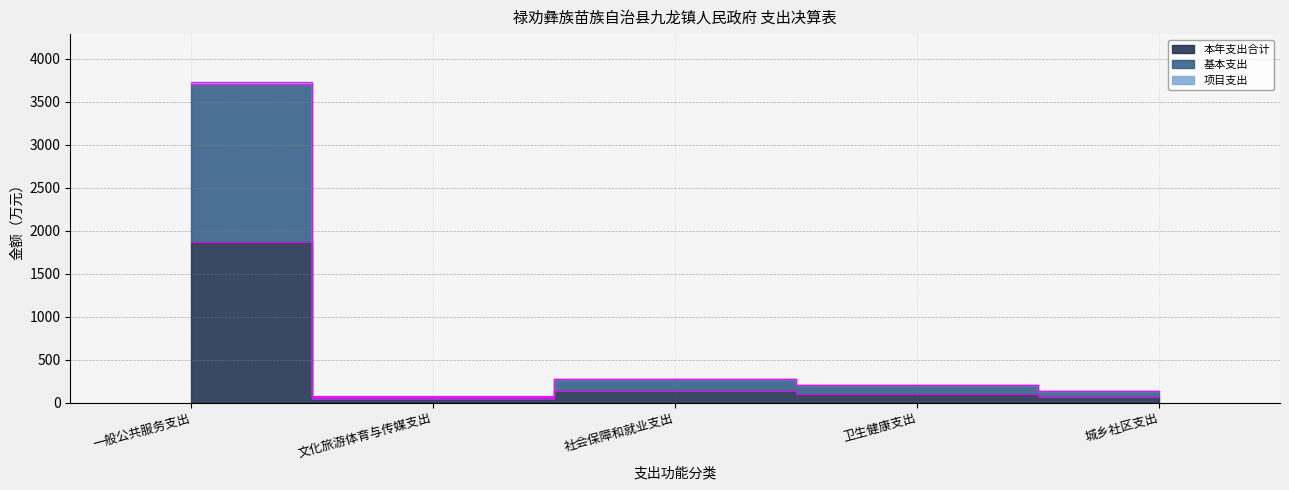

What is the sum of all 基本支出 values?

4387.4